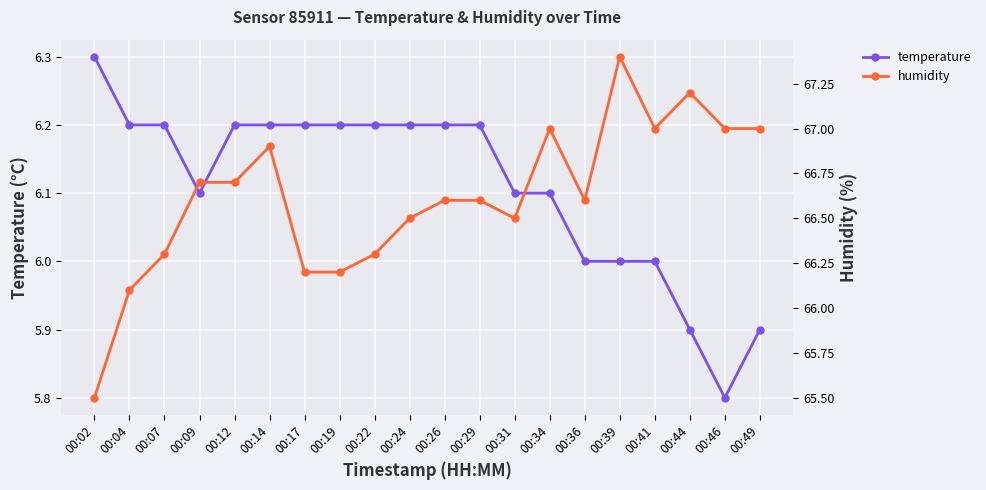

How many data points in humidity are less than 66?

1